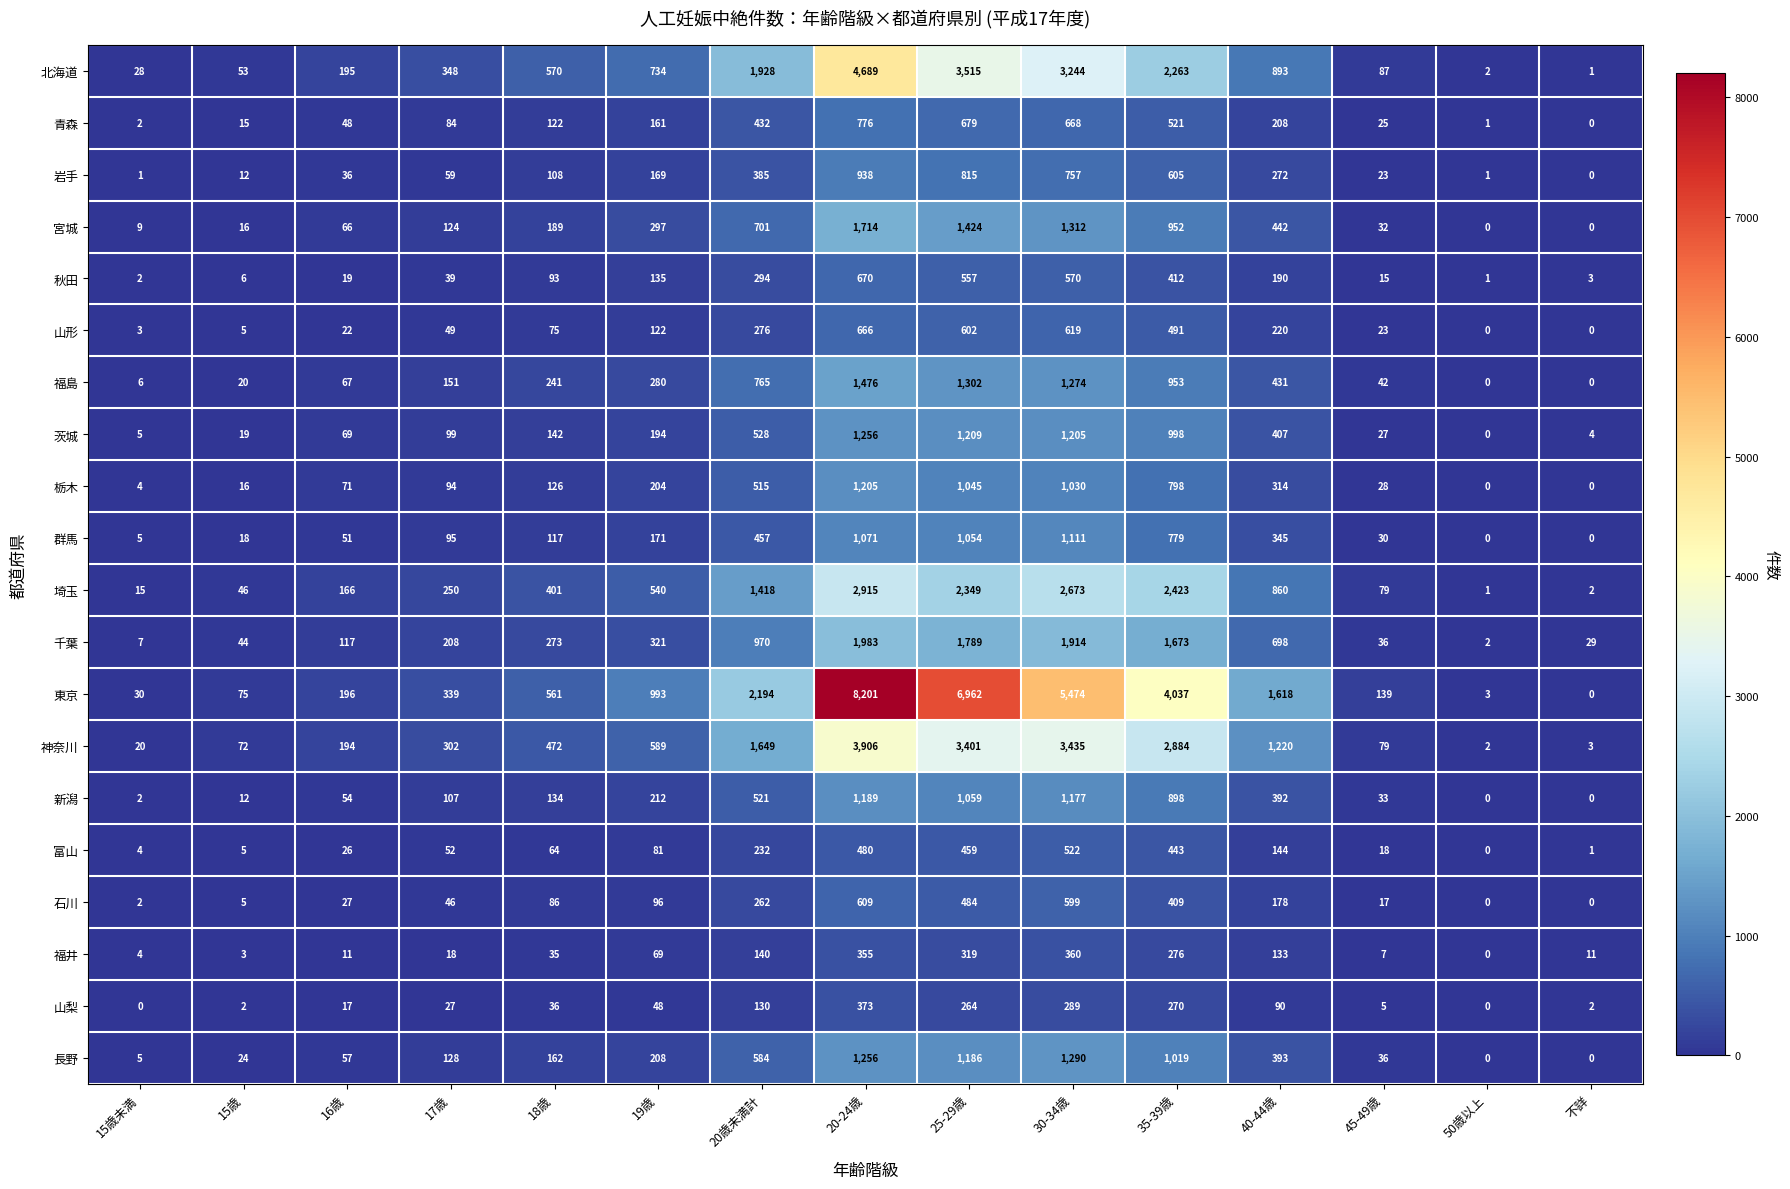

What is the difference between the maximum and second lowest values in the 東京 series?

8198